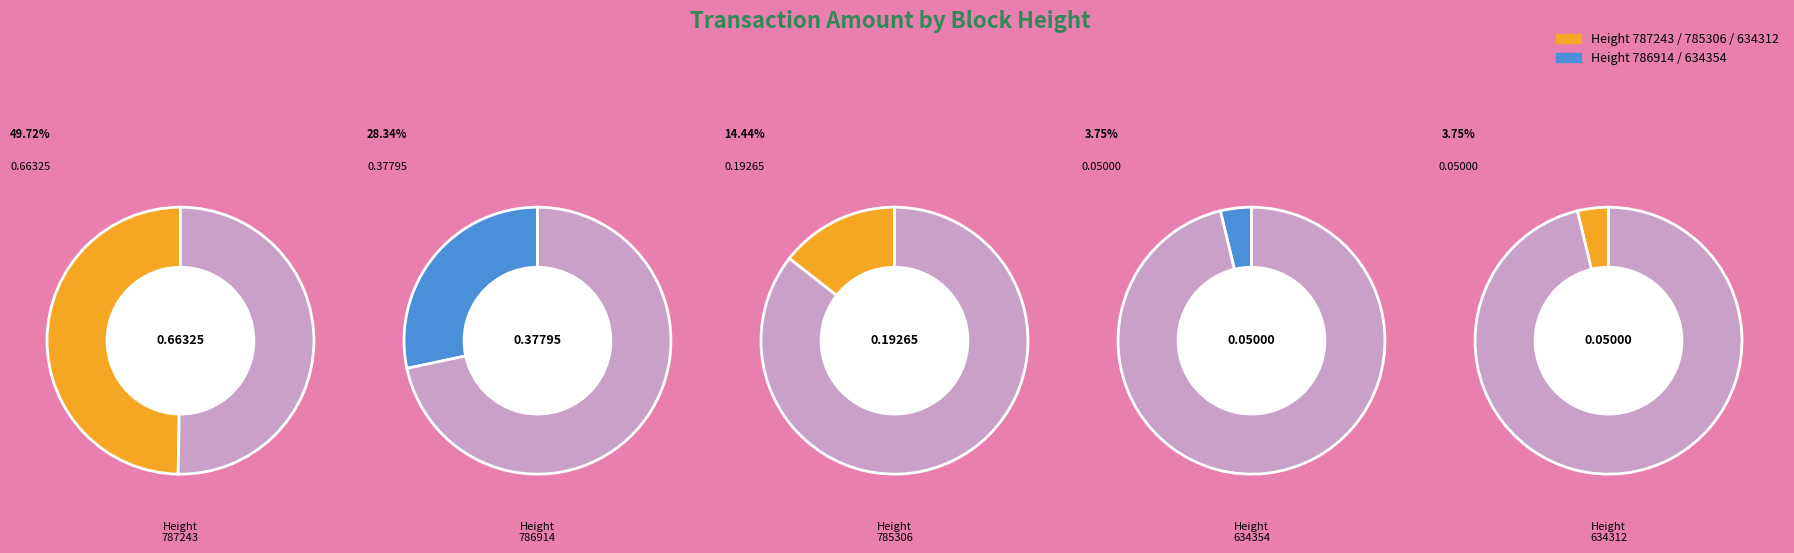

What is the change in value from 785306 to 634312?

-0.1